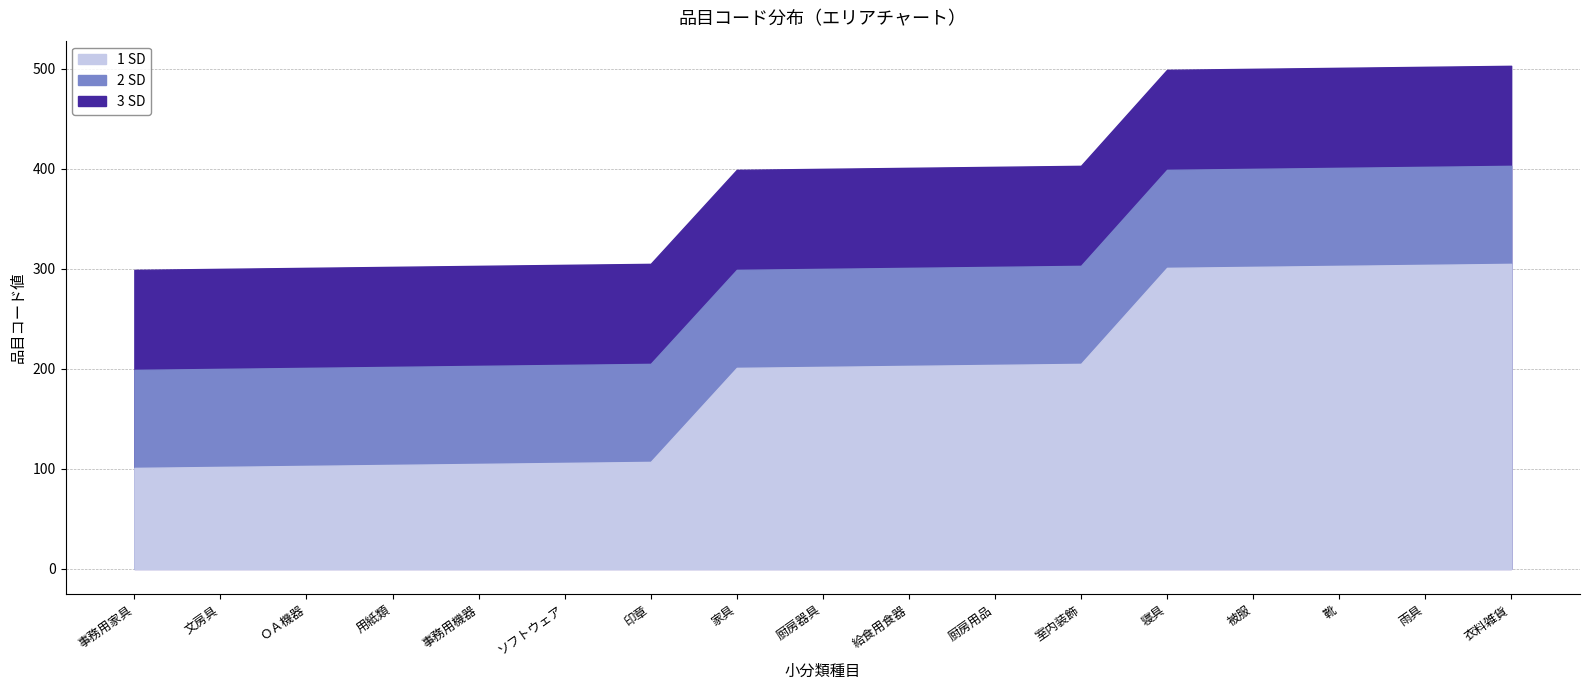

How many data points in 1 SD are less than 202?

8